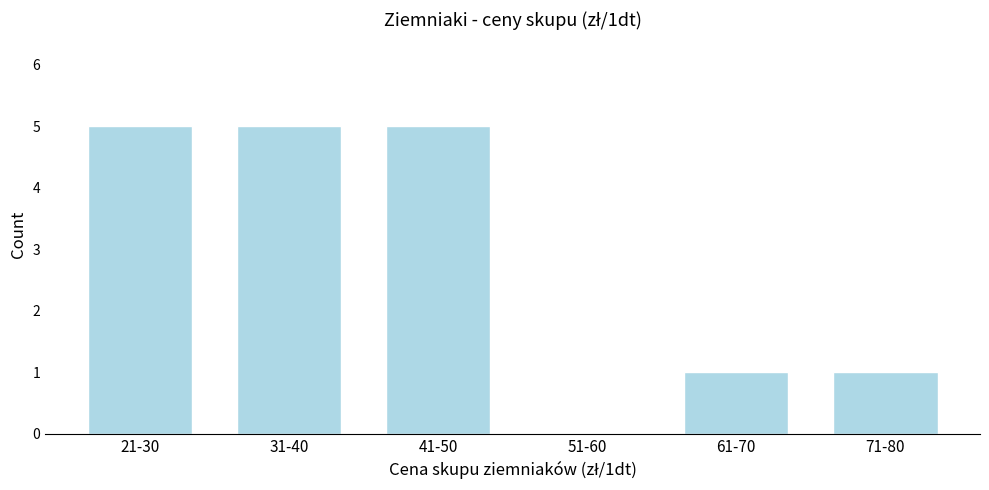

Reading left to right, transcribe all the data shown in this chart.

21-30=5	31-40=5	41-50=5	51-60=0	61-70=1	71-80=1